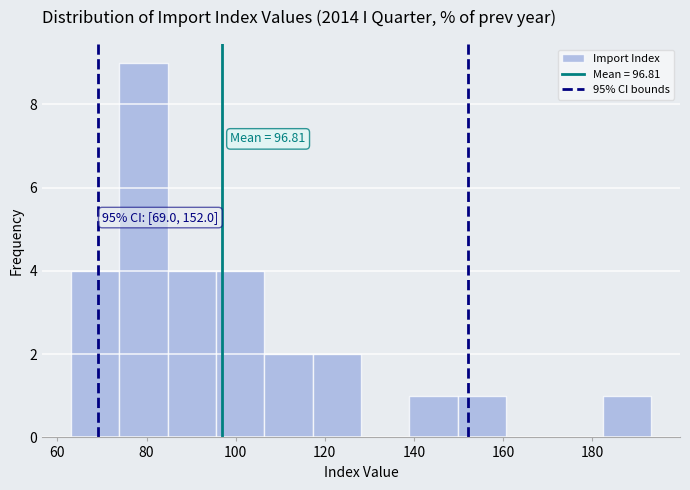

Over which range of the x-axis is the bar tallest?

74 to 84